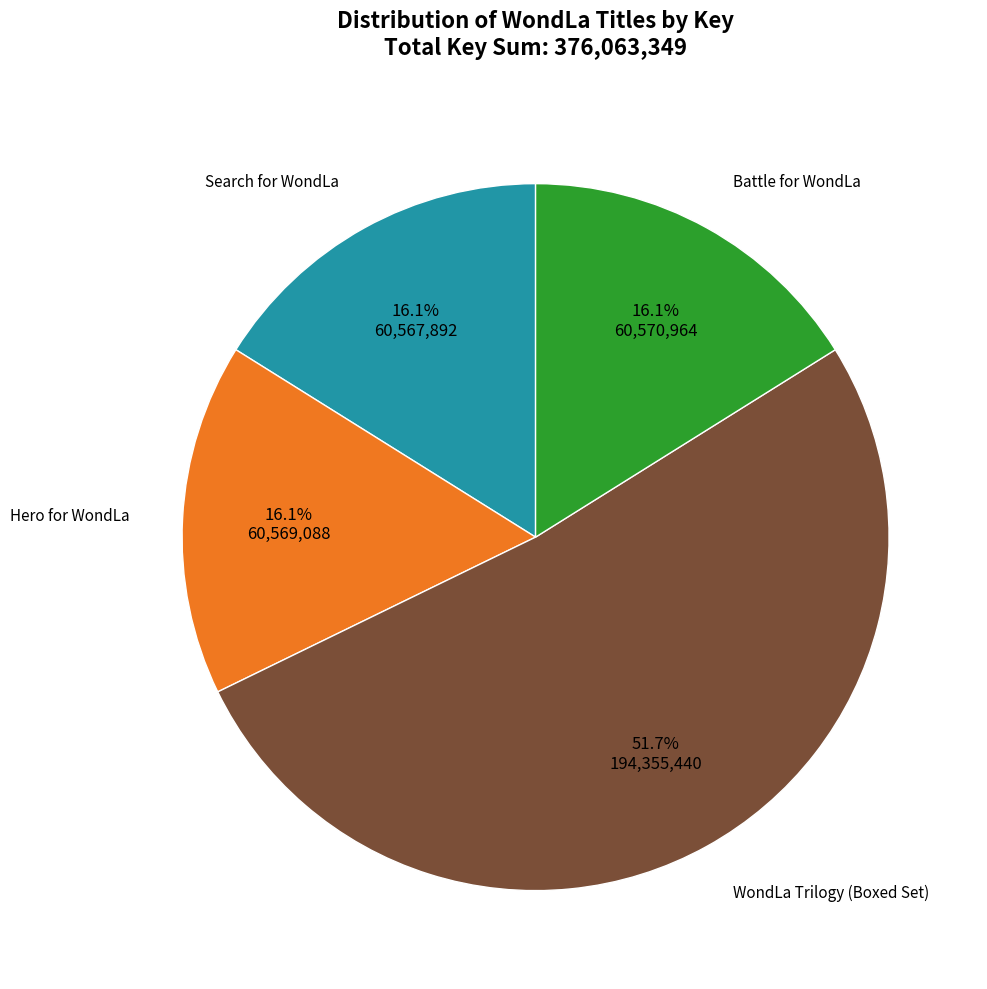

Is there a majority slice in this chart?

Yes